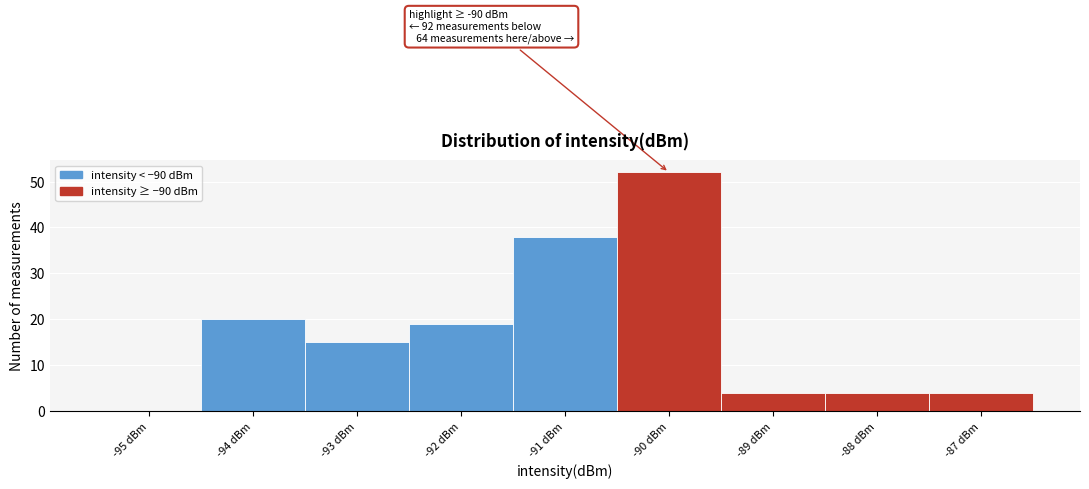

Which range on the x-axis has the tallest bar?

-90.5 to -89.5